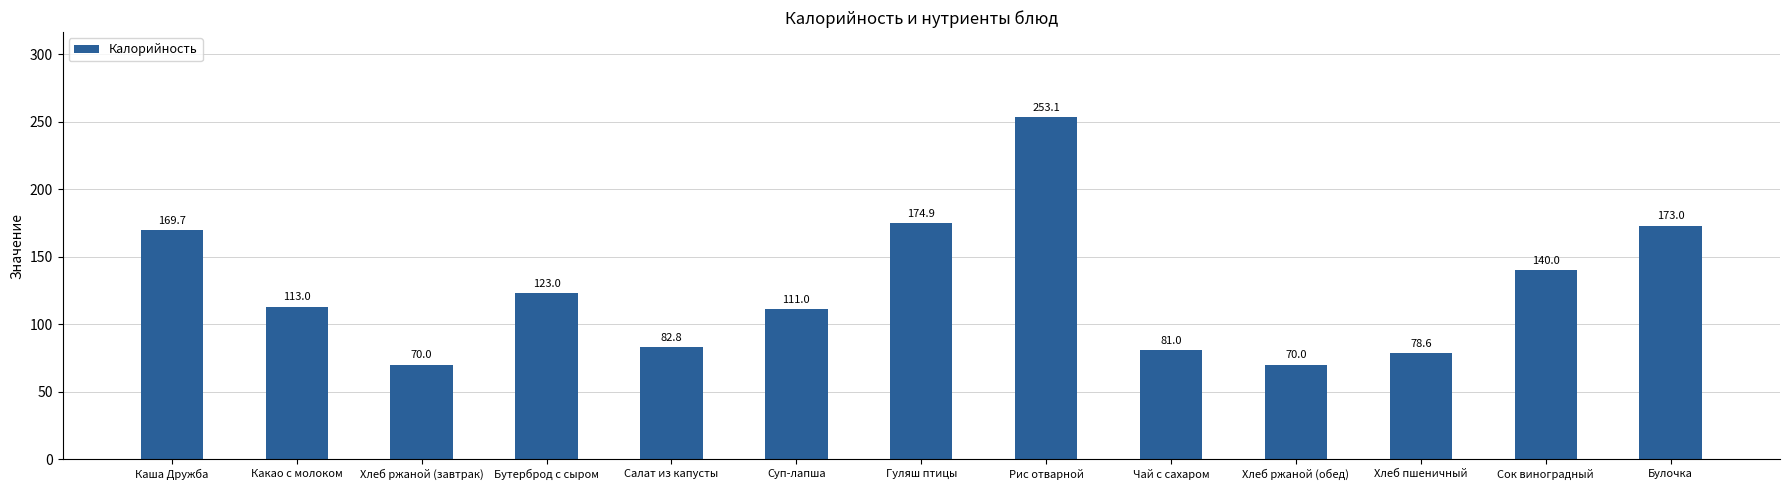

Reading left to right, what are all the values shown in this chart?

169.7	113.0	70.0	123.0	82.8	111.0	174.9	253.1	81.0	70.0	78.6	140.0	173.0